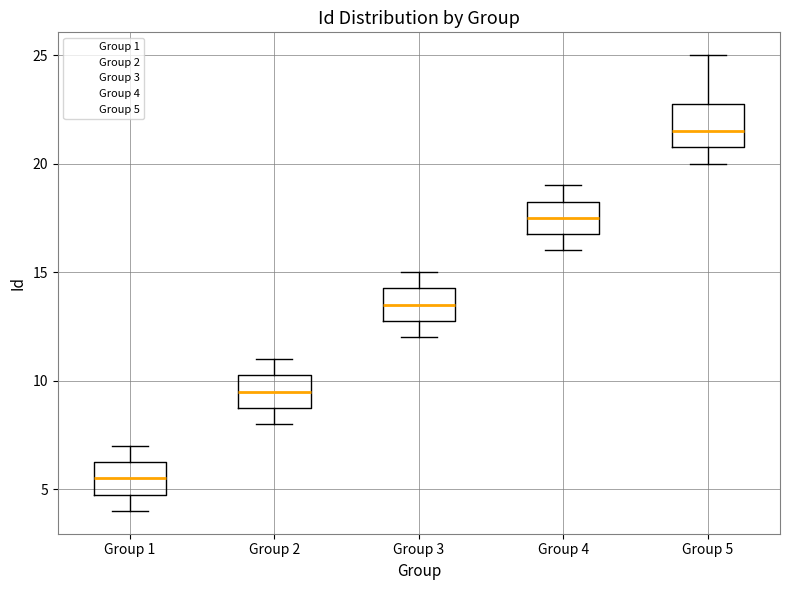

Reading left to right, transcribe this box plot: for each box, give where its median line is, the range the box spans, and where its two whiskers end, as read against the y-axis. The values are not printed on the chart, so give them approximately, as read against the axis.

Group 1: median 5.5, box 5.0 to 6.5, whiskers 4.0 to 7.0
Group 2: median 9.5, box 9.0 to 10.5, whiskers 8.0 to 11.0
Group 3: median 13.5, box 13.0 to 14.5, whiskers 12.0 to 15.0
Group 4: median 17.5, box 17.0 to 18.5, whiskers 16.0 to 19.0
Group 5: median 21.5, box 21.0 to 23.0, whiskers 20.0 to 25.0